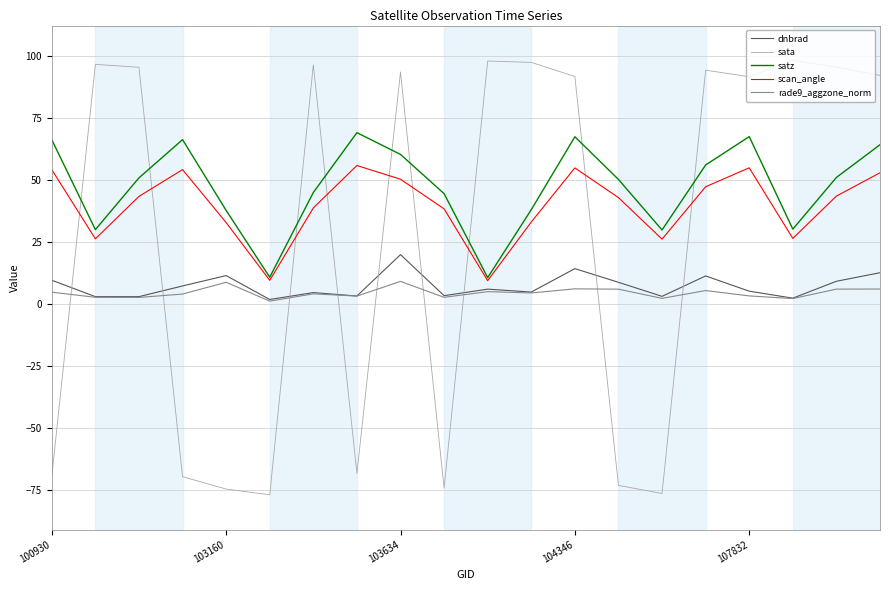

How many categories are shown in the chart?

20